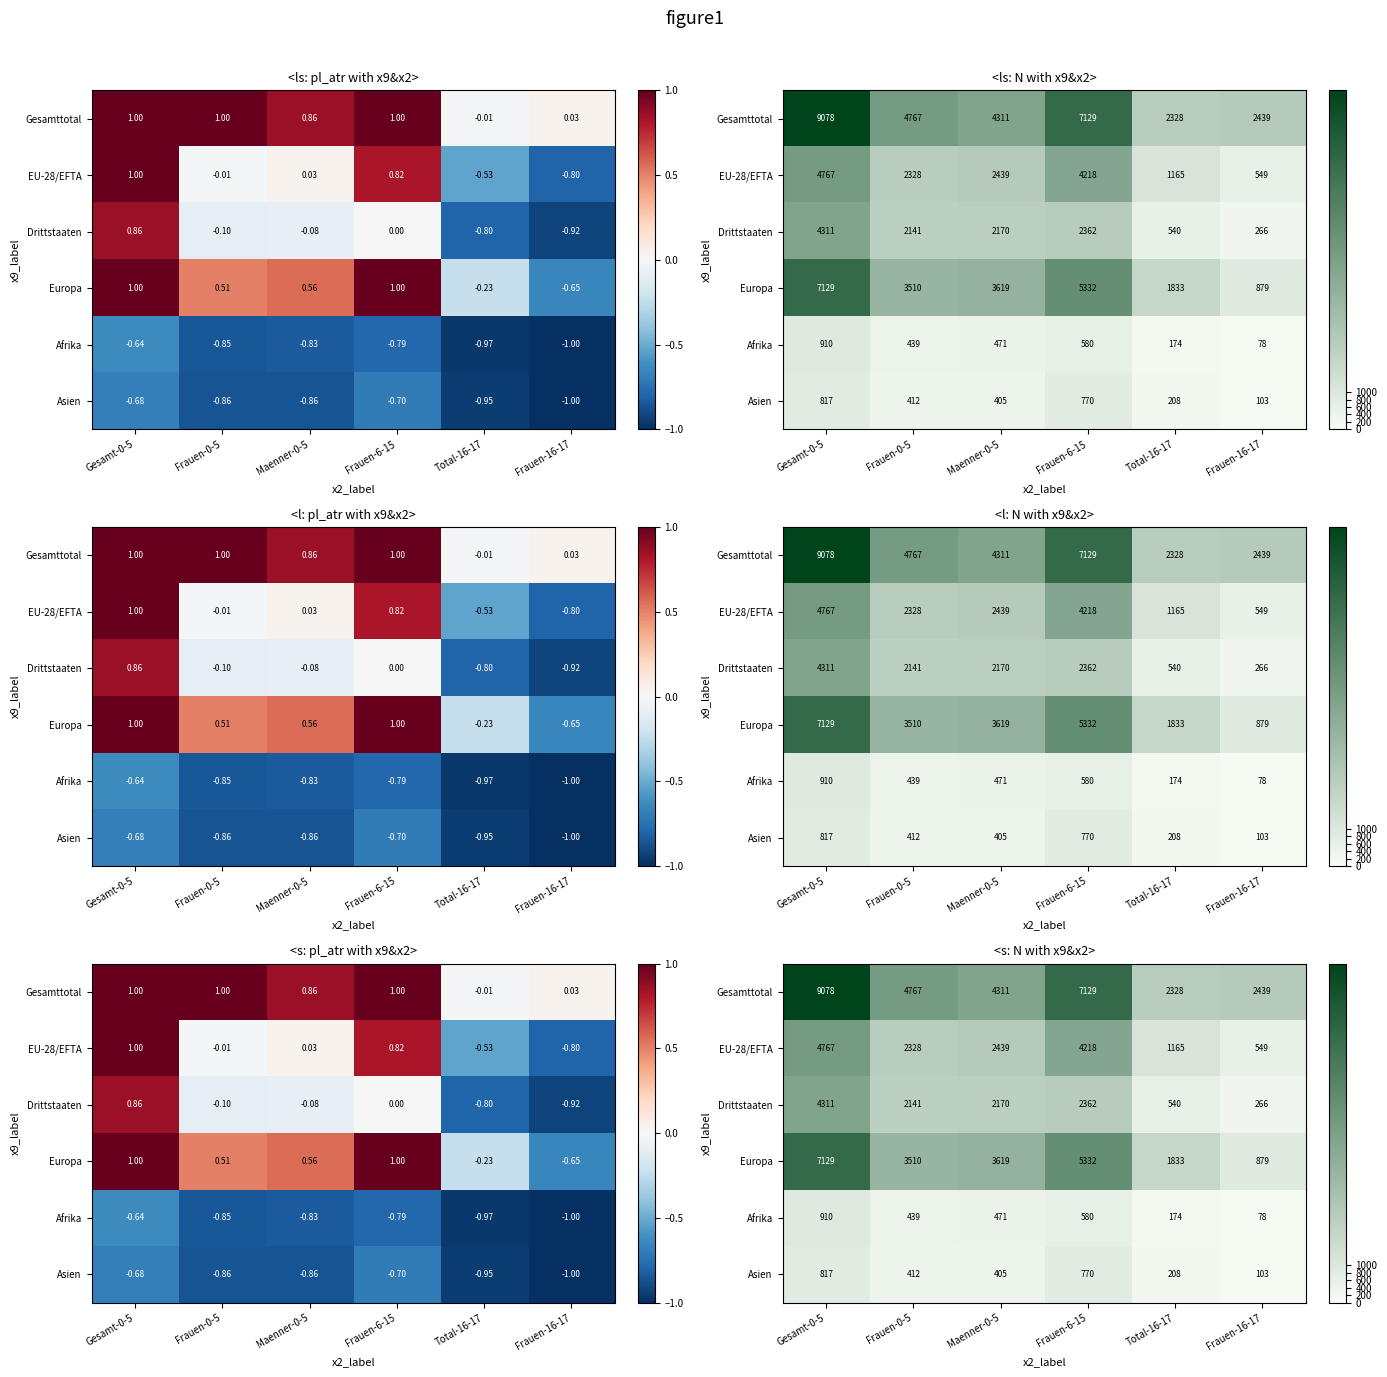

Which series has the largest range (max minus min)?

Gesamttotal